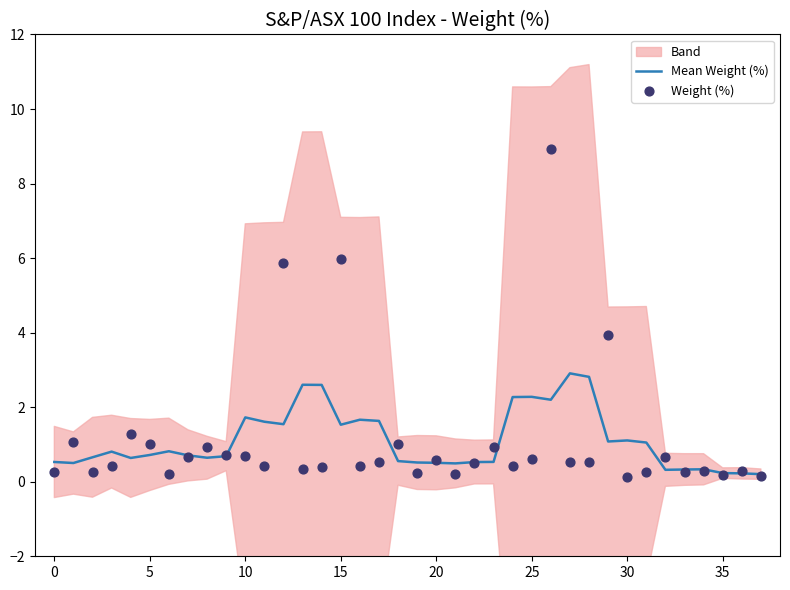

The Mean Weight (%) series shows 0.7 at 5. True or false?

True